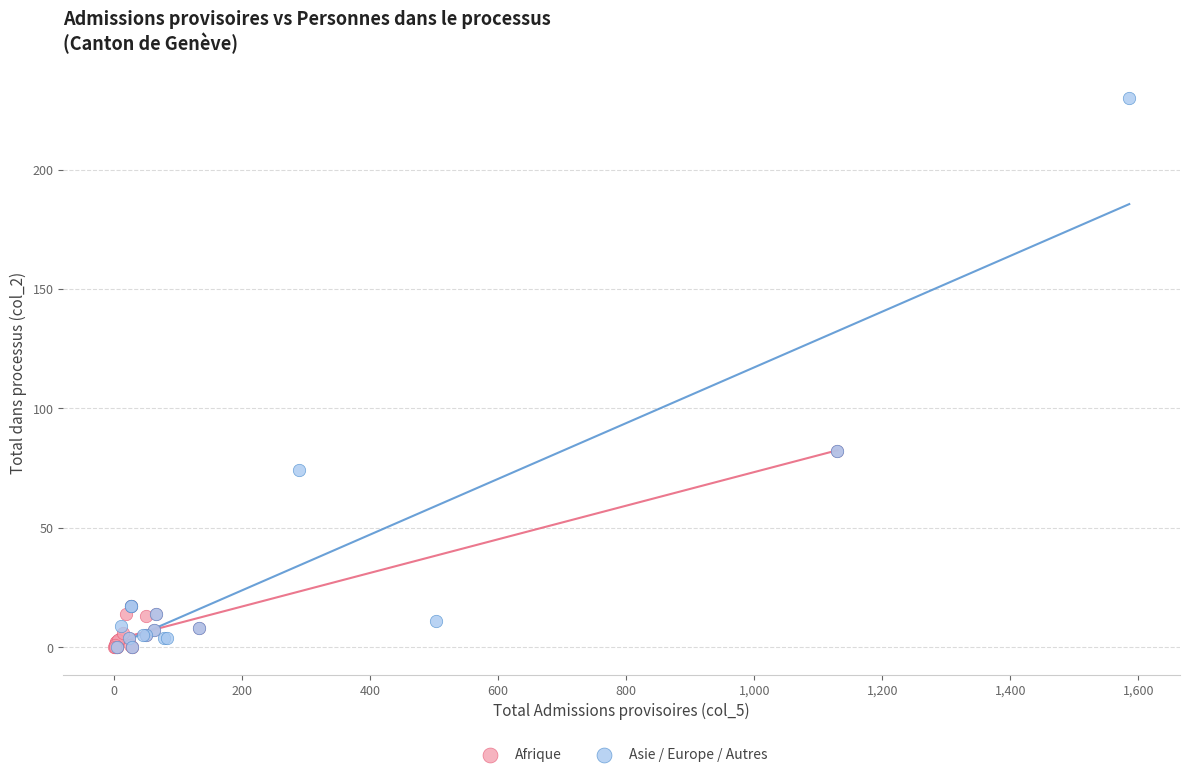

Which series has the widest spread of Y values?

Asie / Europe / Autres